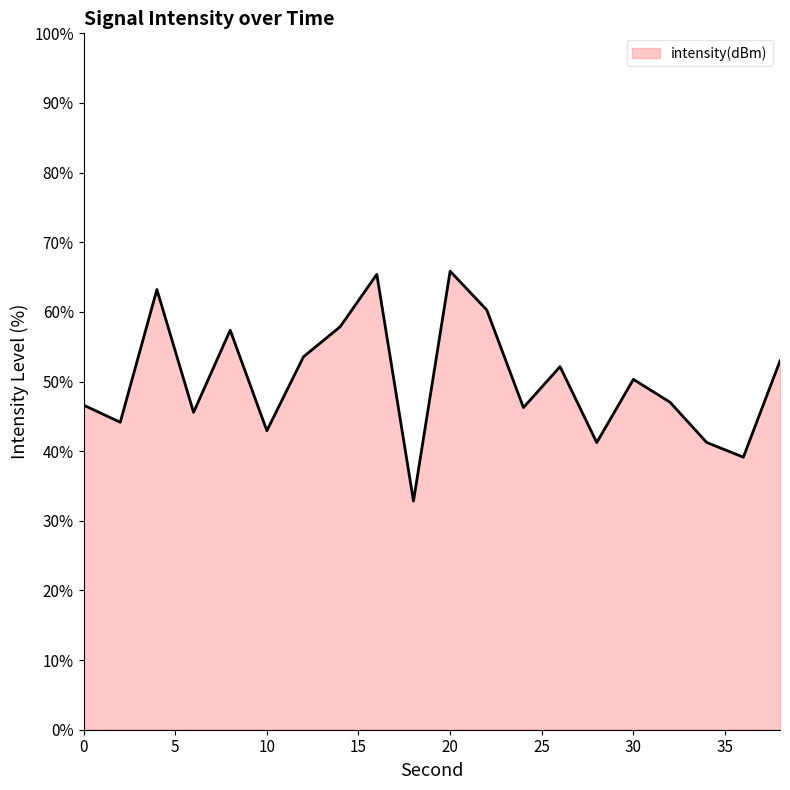

What is the greatest value displayed?

65.8